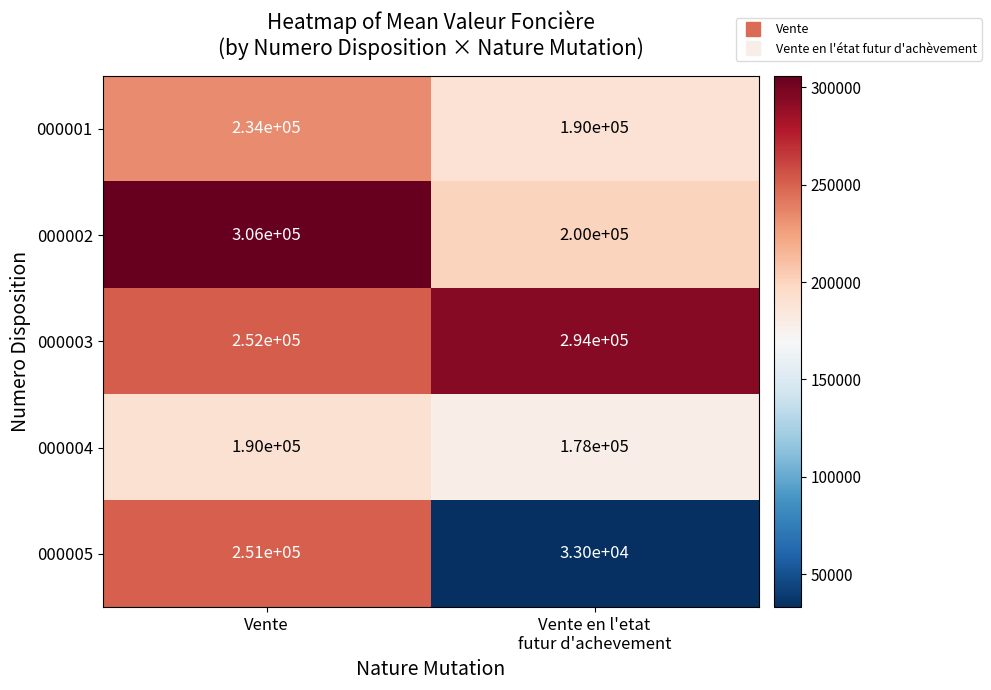

What is the average value of the 000004 series?

184000